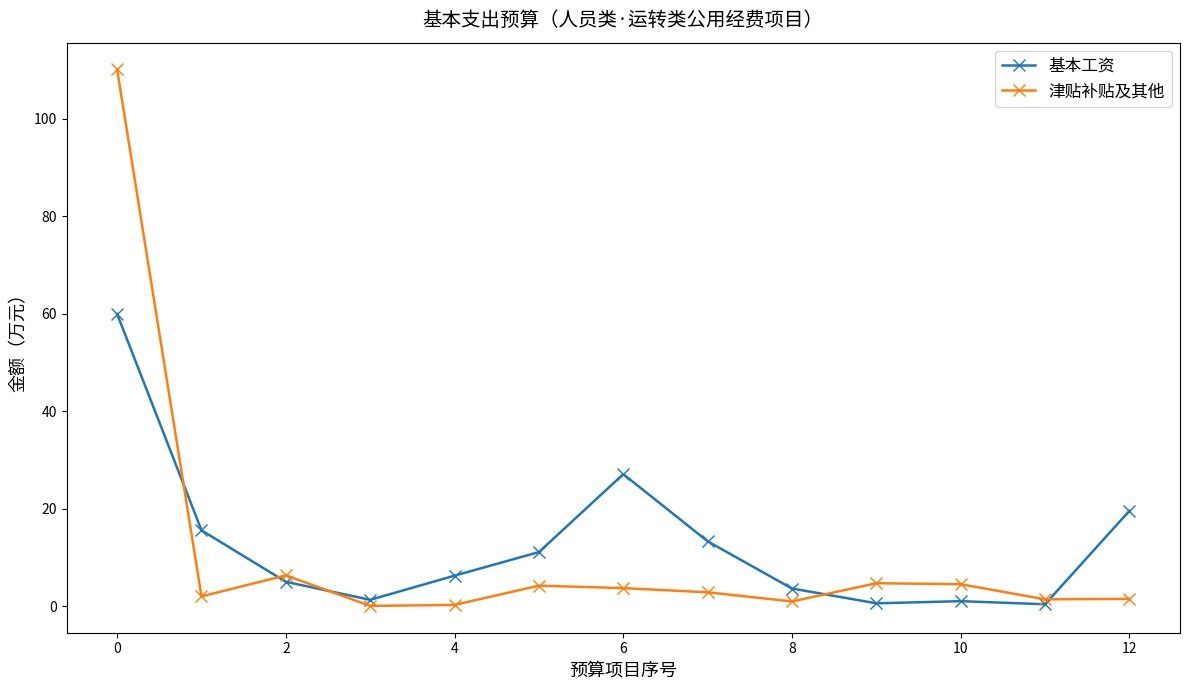

How many data points in 基本工资 are less than 6?

6